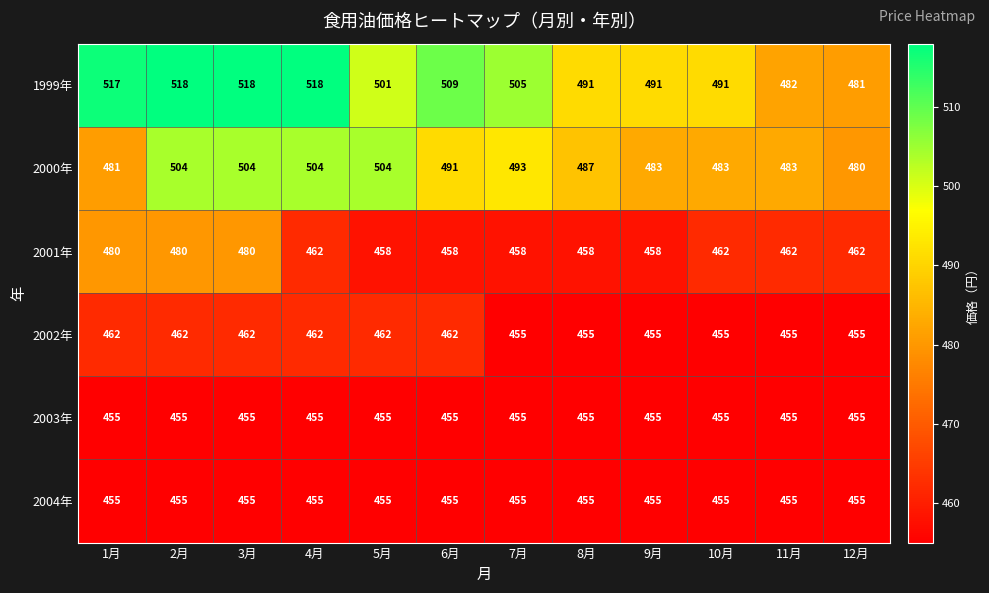

How many categories are shown in the chart?

12